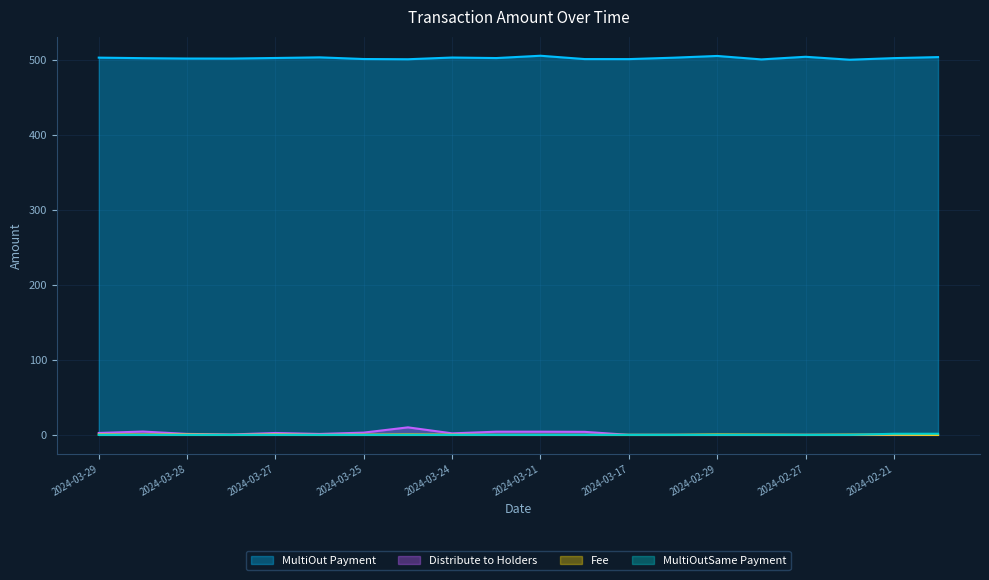

At which label is MultiOutSame Payment closest to 0?

2024-03-29